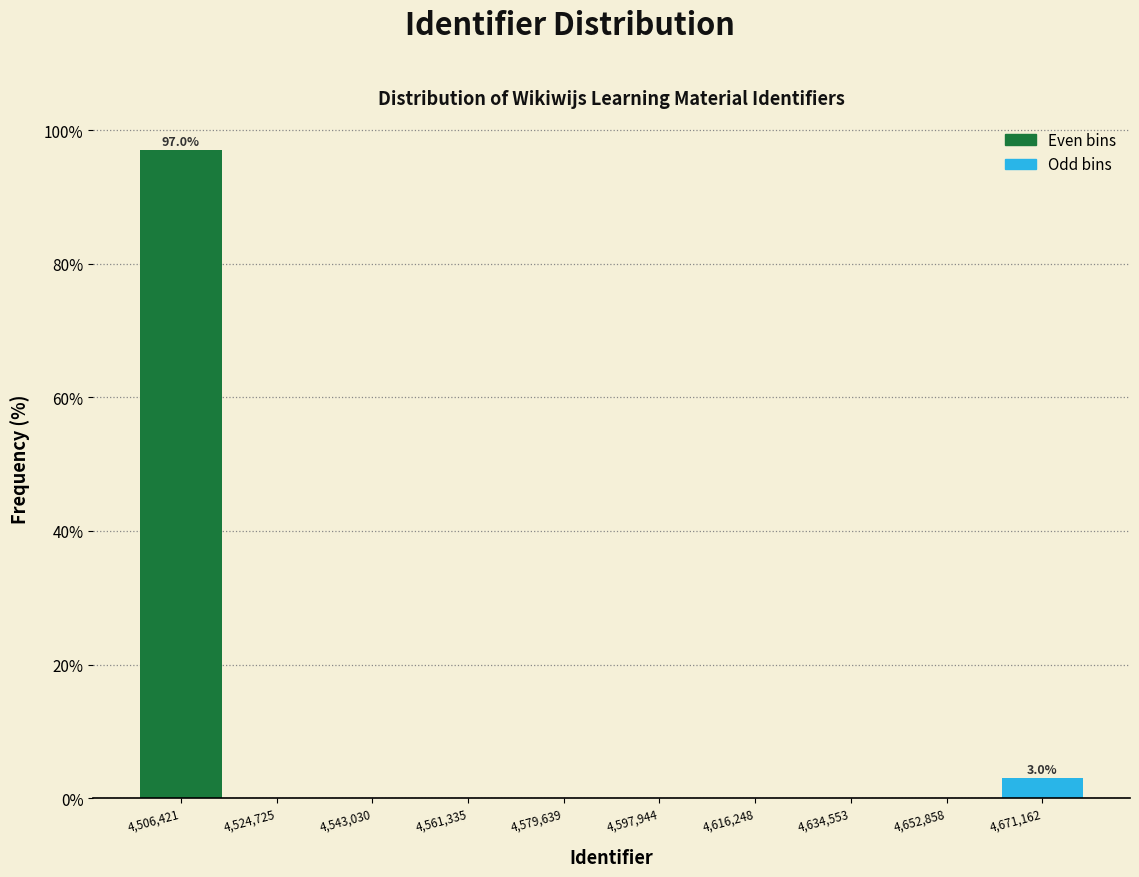

Over which range of the x-axis is the bar tallest?

4498000 to 4516000